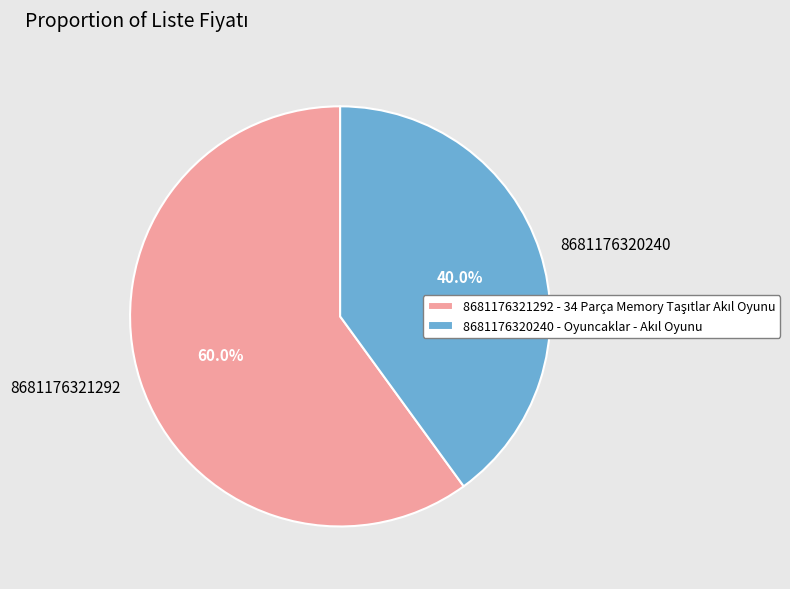

What is the total percentage of 8681176321292 and 8681176320240?

100.0%